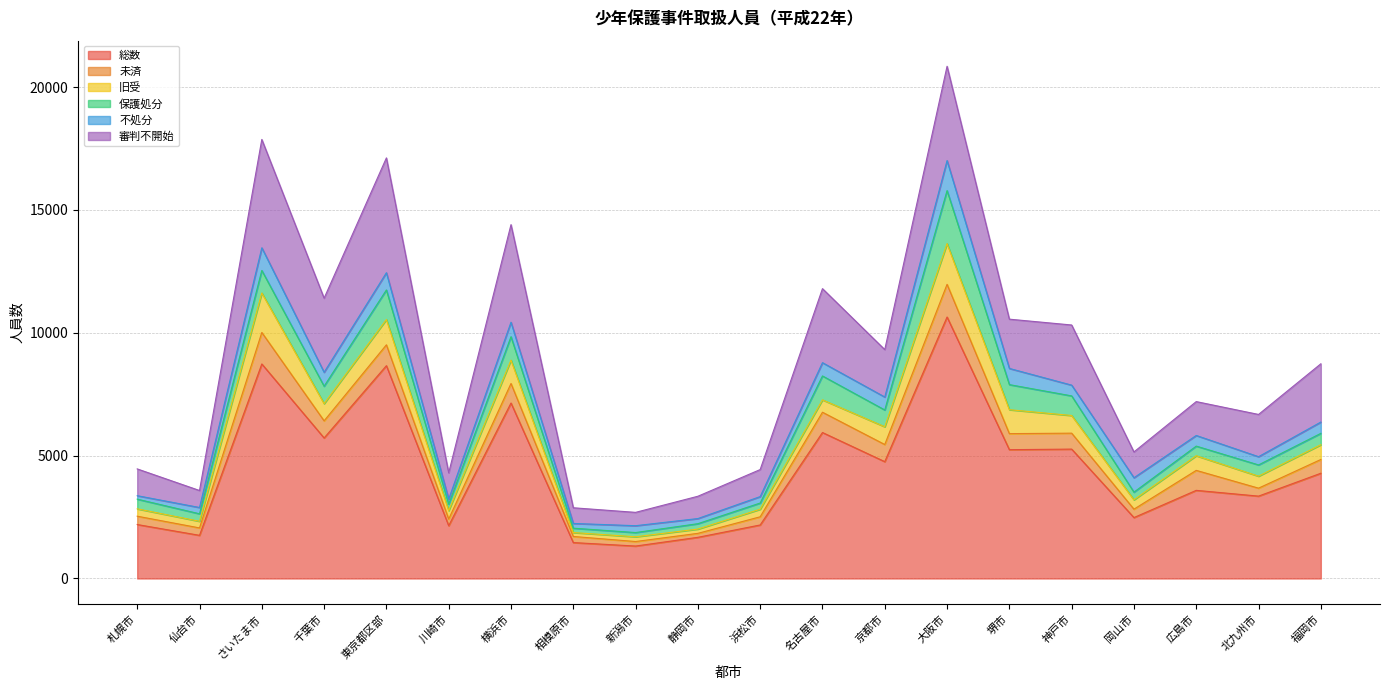

What is the difference between the 未済 values at 静岡市 and 相模原市?

87